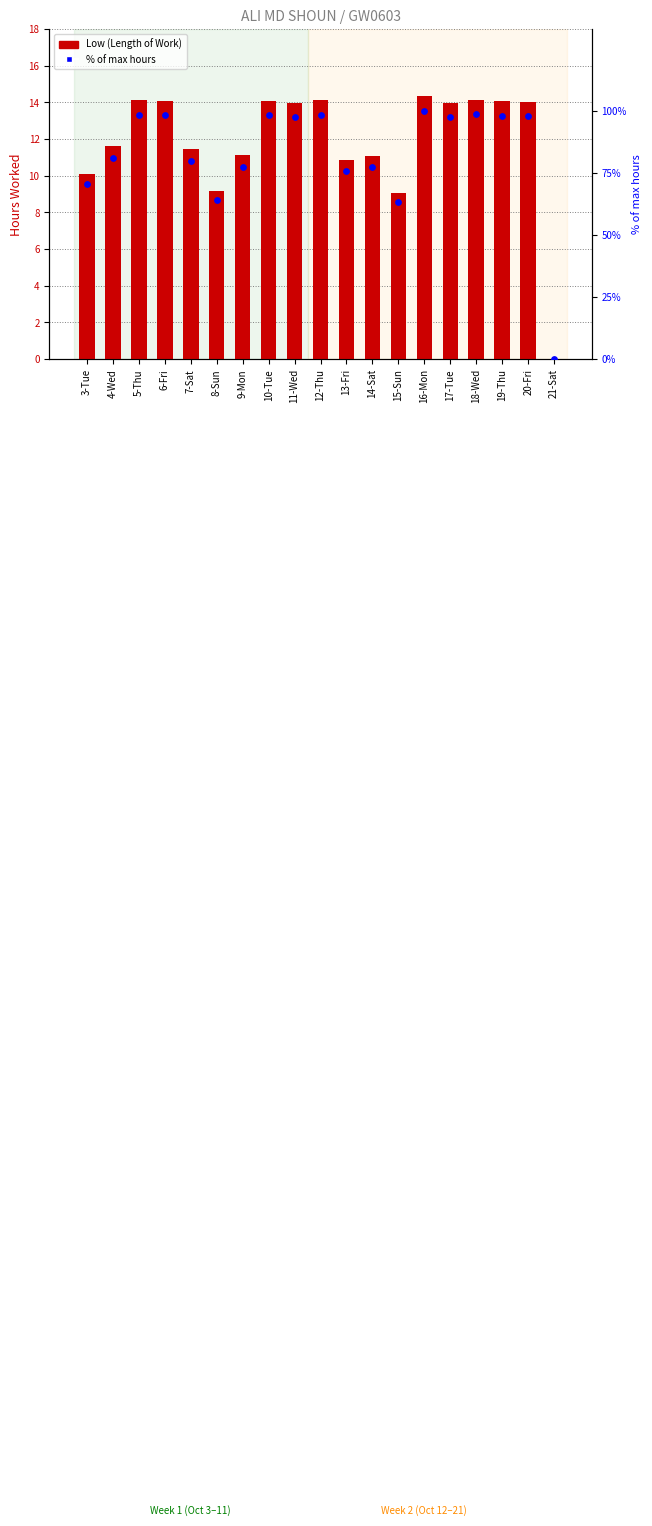

What are all the series names shown in the legend?

Low (Length of Work), % of max hours